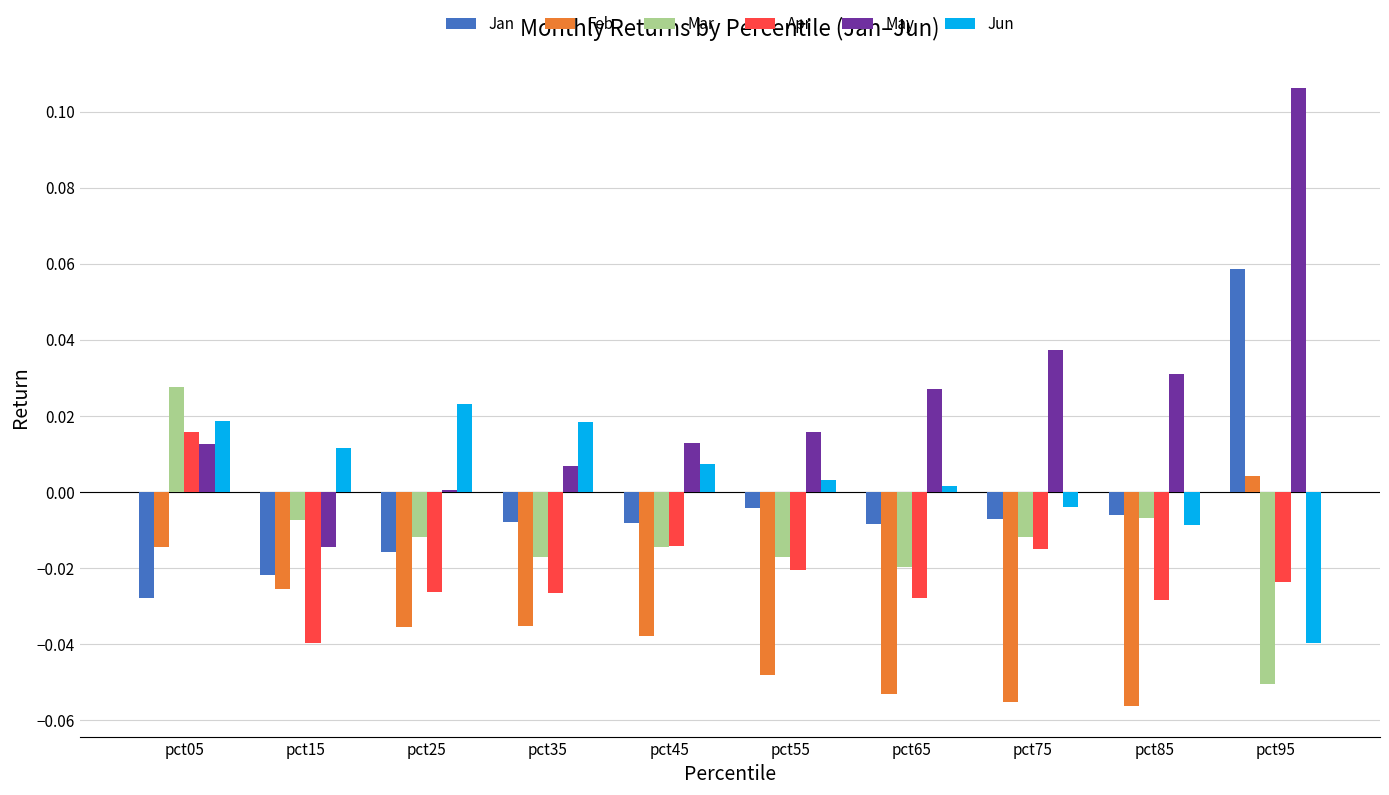

Count the Apr values in the range 0 to 1.

1